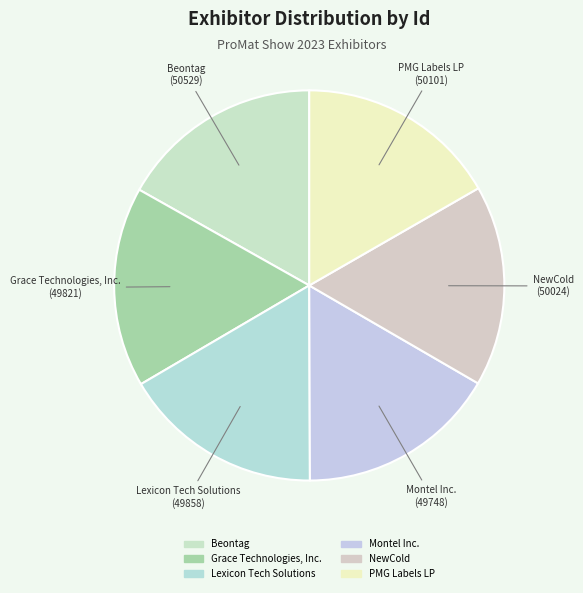

Is there a majority slice in this chart?

No